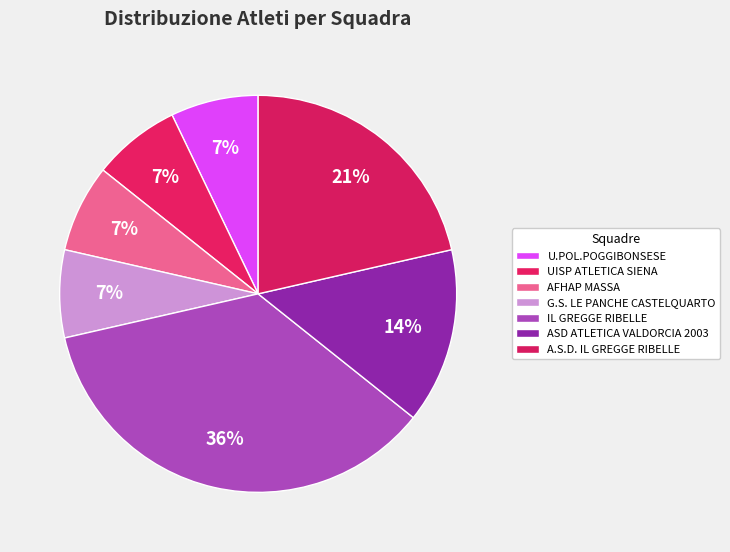

How many segments does this pie chart have?

7